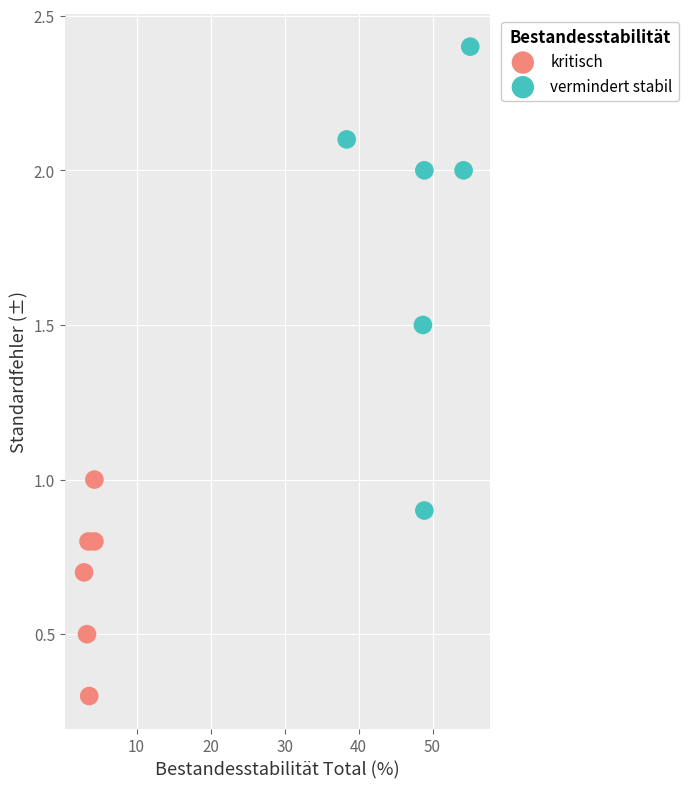

Which series has the widest spread of Y values?

vermindert stabil